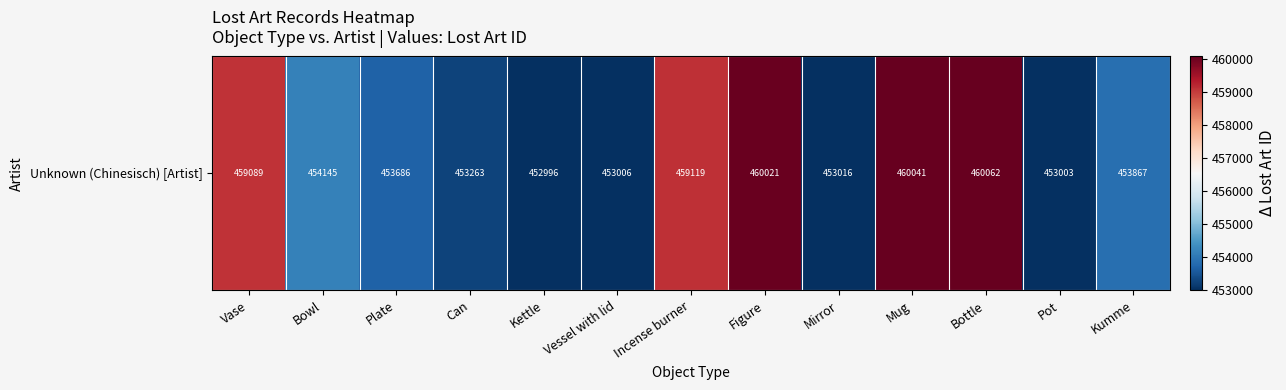

What is the greatest value displayed?

460062